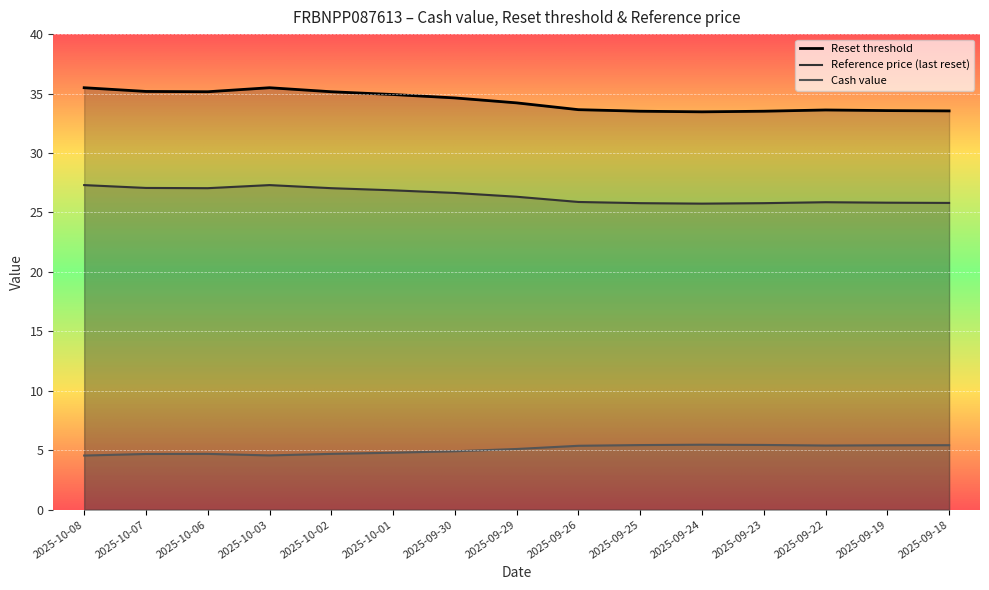

The Reset threshold series shows 35.5 at 2025-10-03. True or false?

True